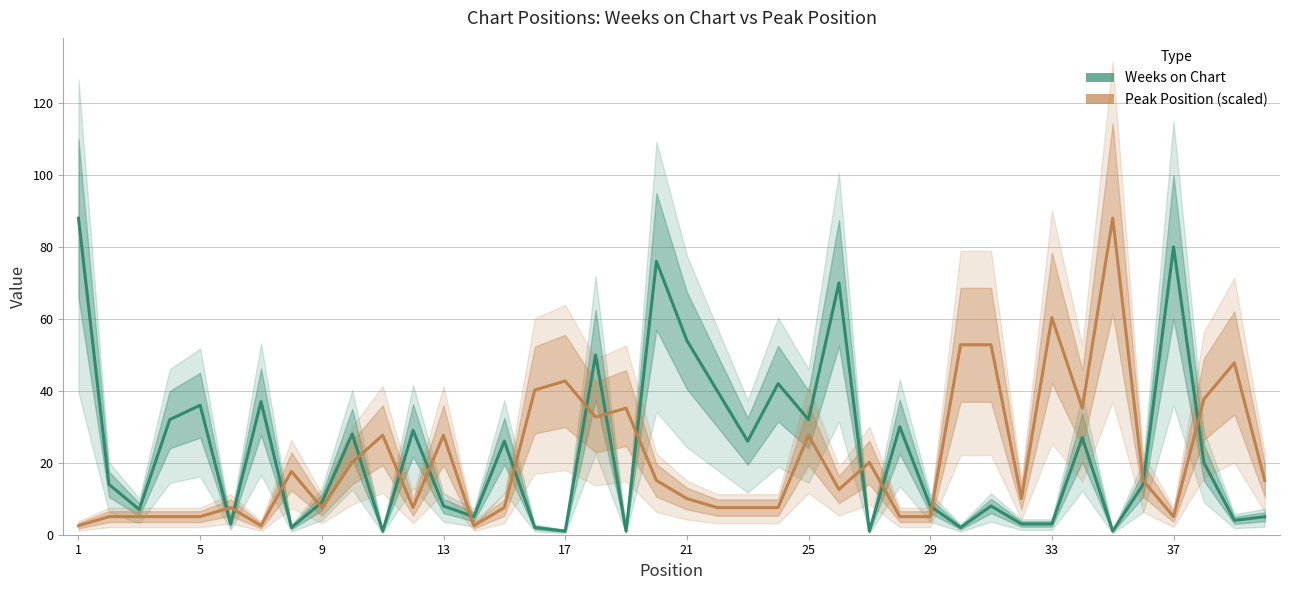

Reading left to right, transcribe all the data shown in this chart.

Weeks on Chart: 88.0	14.0	7.0	32.0	36.0	3.0	37.0	2.0	9.0	28.0	1.0	29.0	8.0	5.0	26.0	2.0	1.0	50.0	1.0	76.0	54.0	40.0	26.0	42.0	32.0	70.0	1.0	30.0	8.0	2.0	8.0	3.0	3.0	27.0	1.0	14.0	80.0	20.0	4.0	5.0
Peak Position (scaled): 2.5	5.0	5.0	5.0	5.0	7.5	2.5	17.6	7.5	20.1	27.7	7.5	27.7	2.5	7.5	40.2	42.7	32.7	35.2	15.1	10.1	7.5	7.5	7.5	27.7	12.6	20.1	5.0	5.0	52.8	52.8	10.1	60.3	35.2	88.0	15.1	5.0	37.7	47.8	15.1